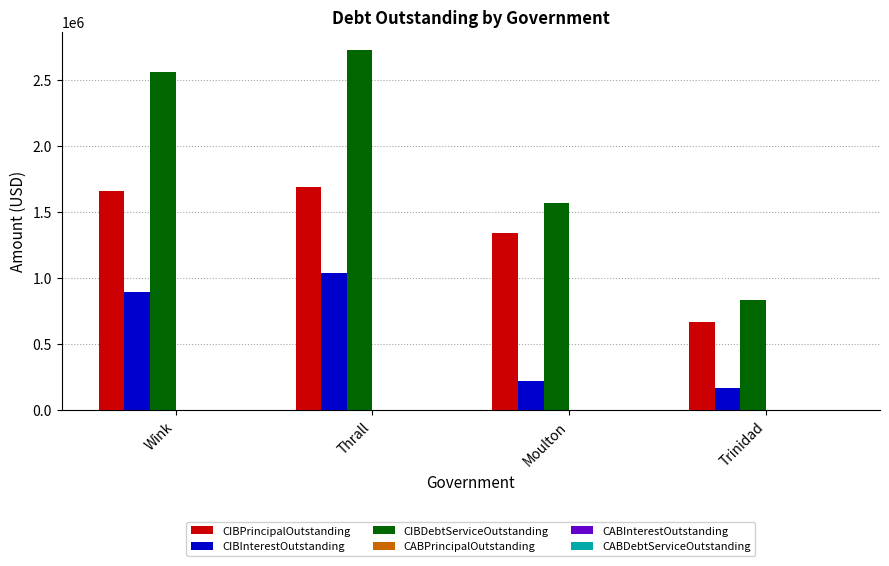

Which series has the largest range (max minus min)?

CIBDebtServiceOutstanding